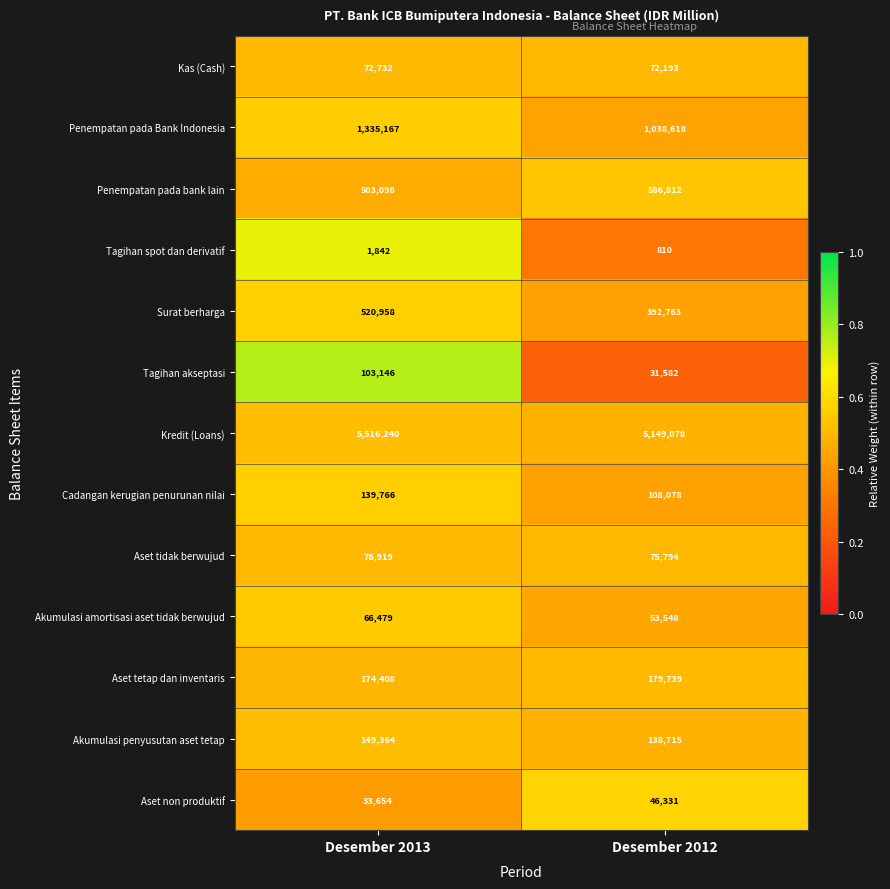

List the series in order of their peak value, lowest first.

Tagihan spot dan derivatif, Aset non produktif, Akumulasi amortisasi aset tidak berwujud, Kas (Cash), Aset tidak berwujud, Tagihan akseptasi, Cadangan kerugian penurunan nilai, Akumulasi penyusutan aset tetap, Aset tetap dan inventaris, Surat berharga, Penempatan pada bank lain, Penempatan pada Bank Indonesia, Kredit (Loans)